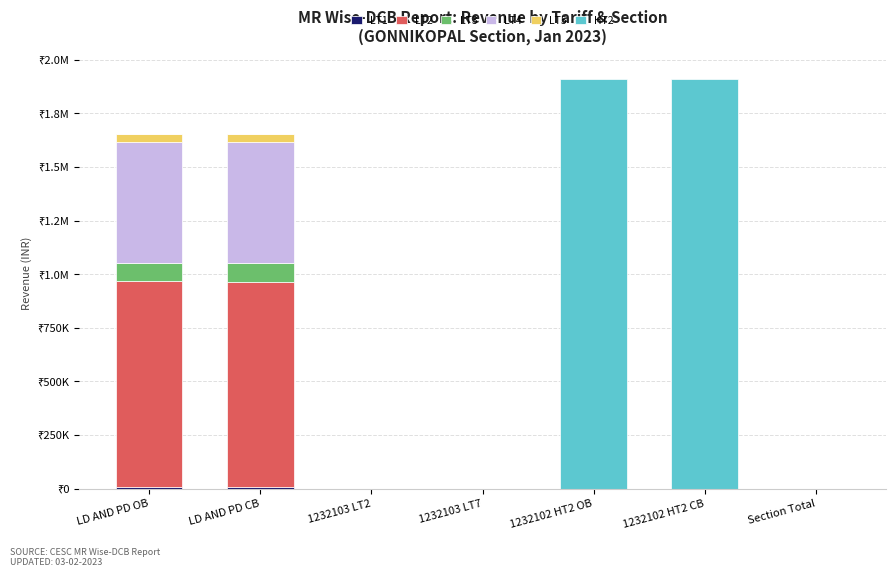

At which label is HT2 closest to 955663?

1232102 HT2 CB